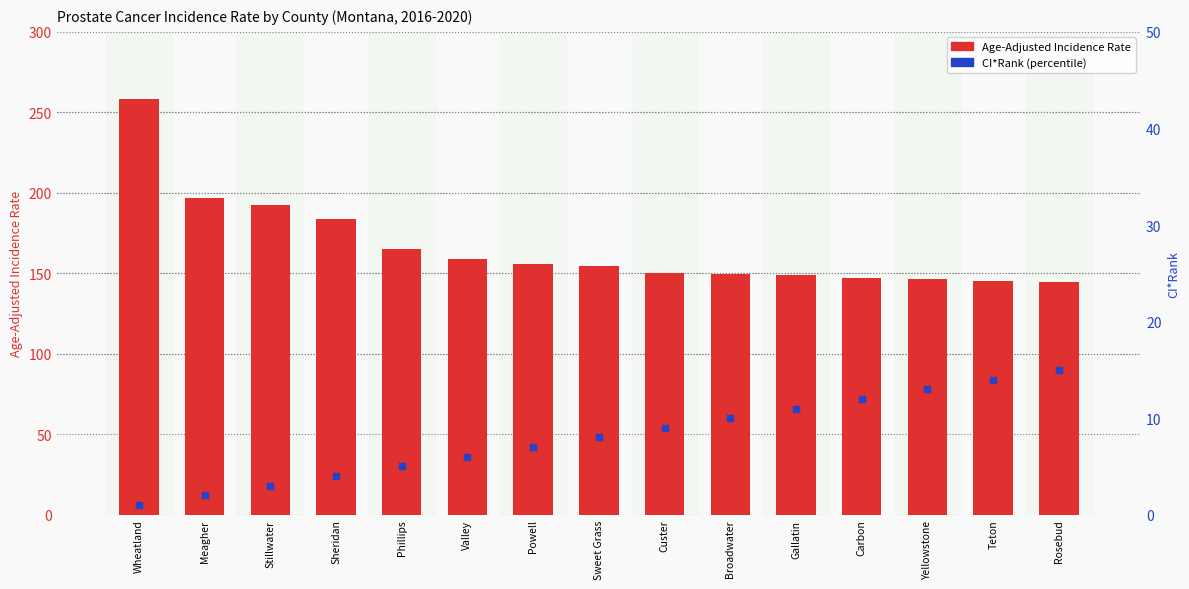

Which series contains the lowest Y value?

CI*Rank